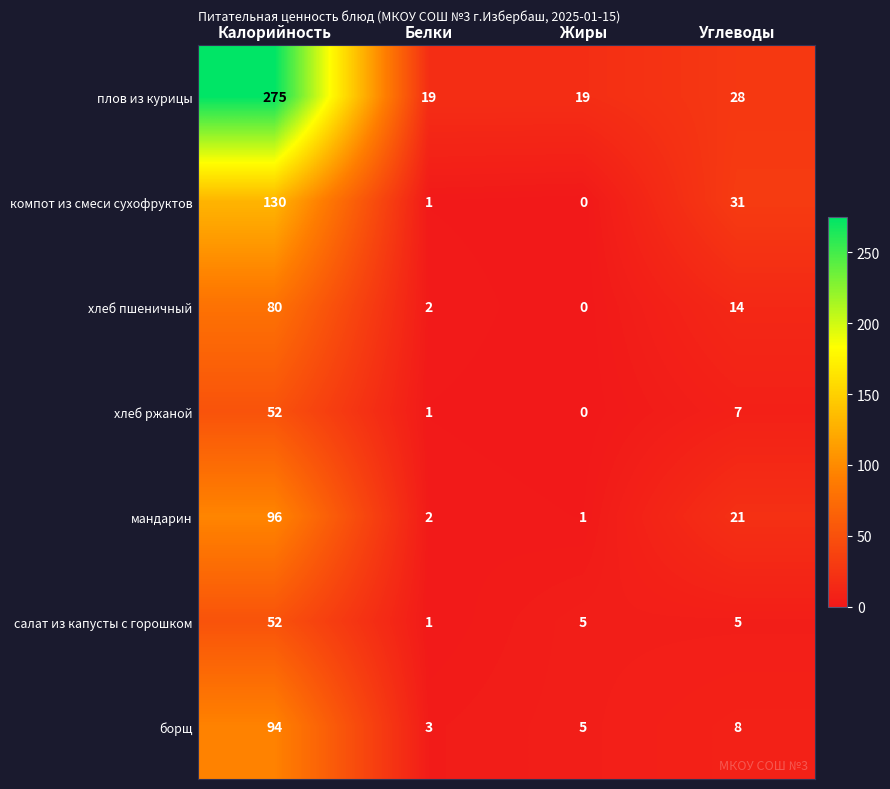

Rank the categories by компот из смеси сухофруктов value from lowest to highest.

Жиры, Белки, Углеводы, Калорийность